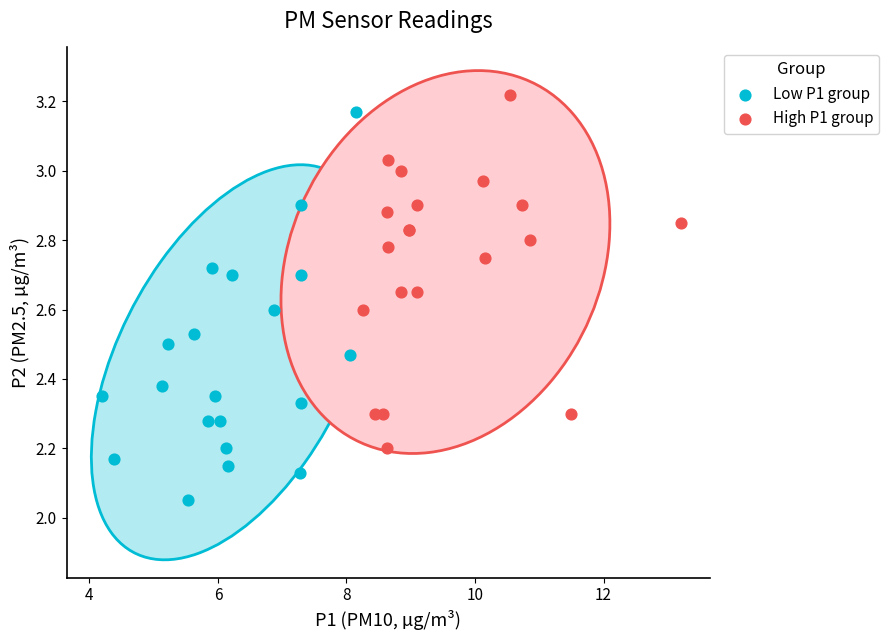

Which series reaches the minimum Y coordinate?

Low P1 group